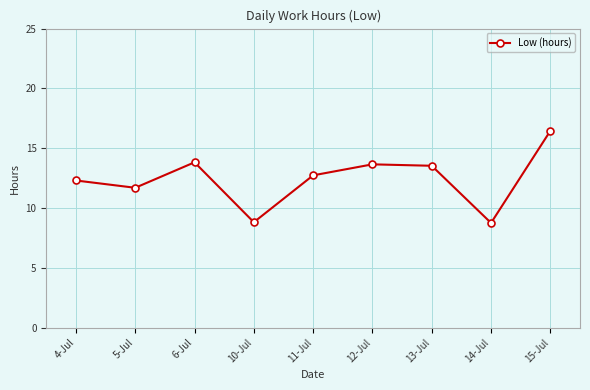

Which category has the highest value across all series?

15-Jul